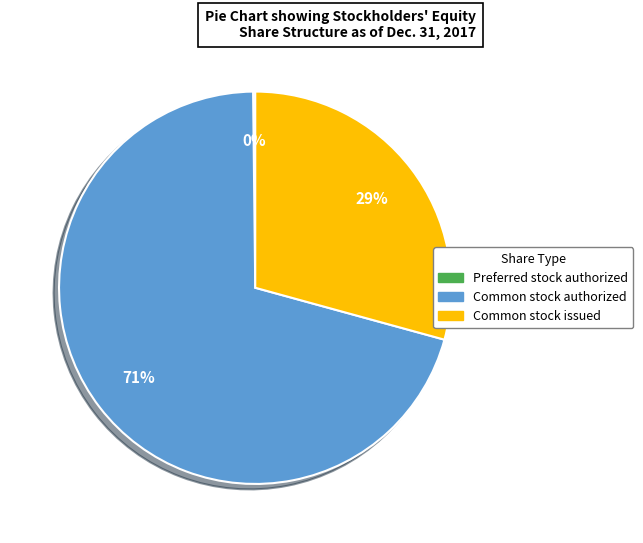

To the nearest percent, what percentage of the pie is Common stock issued?

29%